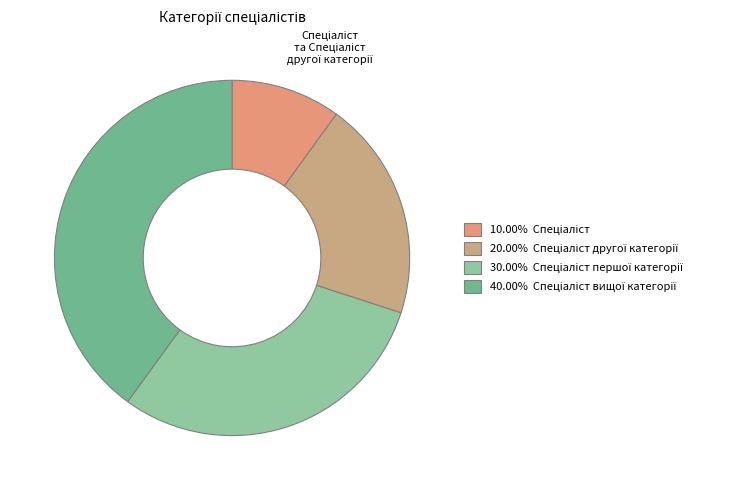

Is there any slice that represents more than half of the pie?

No